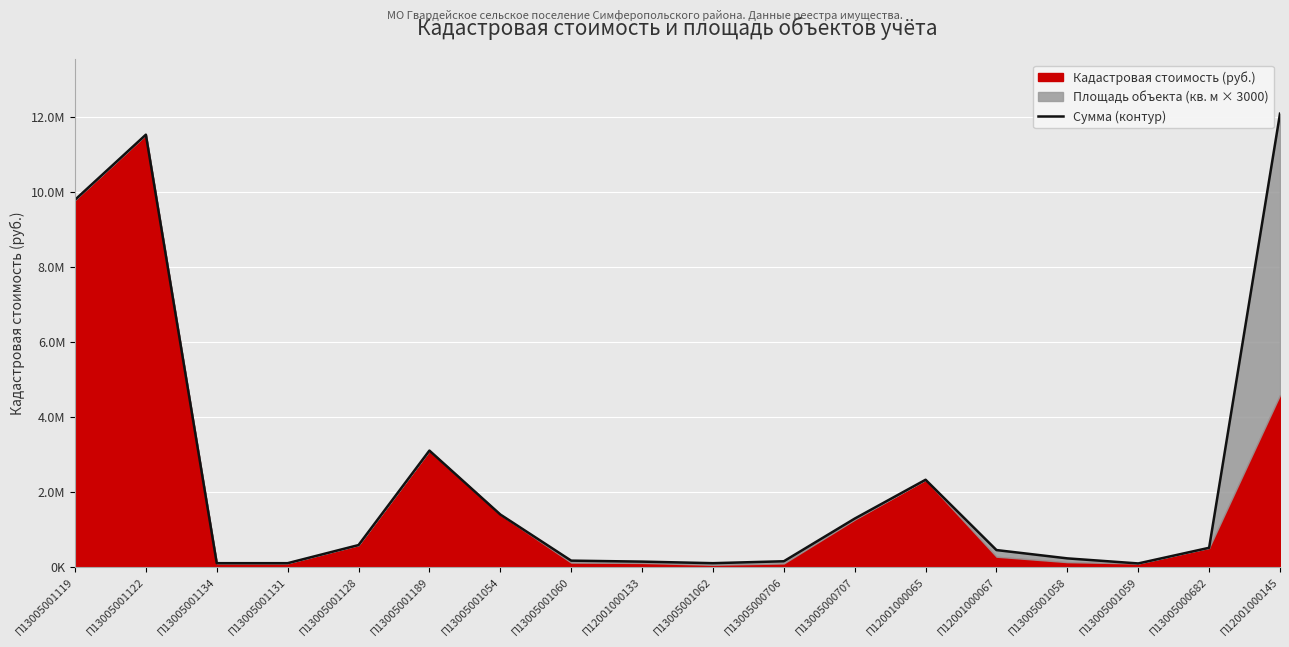

What is the sum of the values at П12001000067 and П12001000133?

581009.6